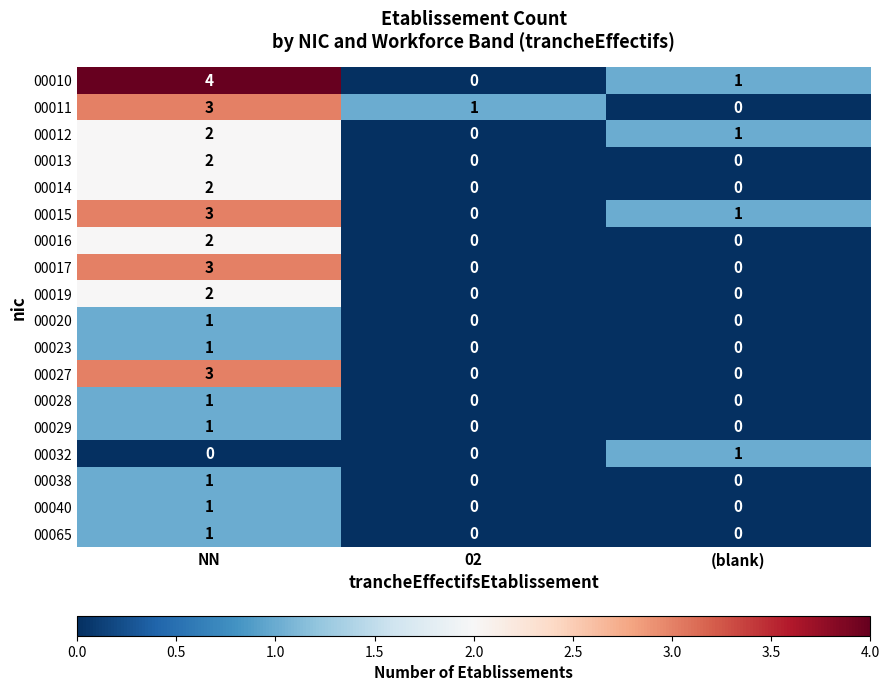

Which category has the highest value in the 00012 series?

NN